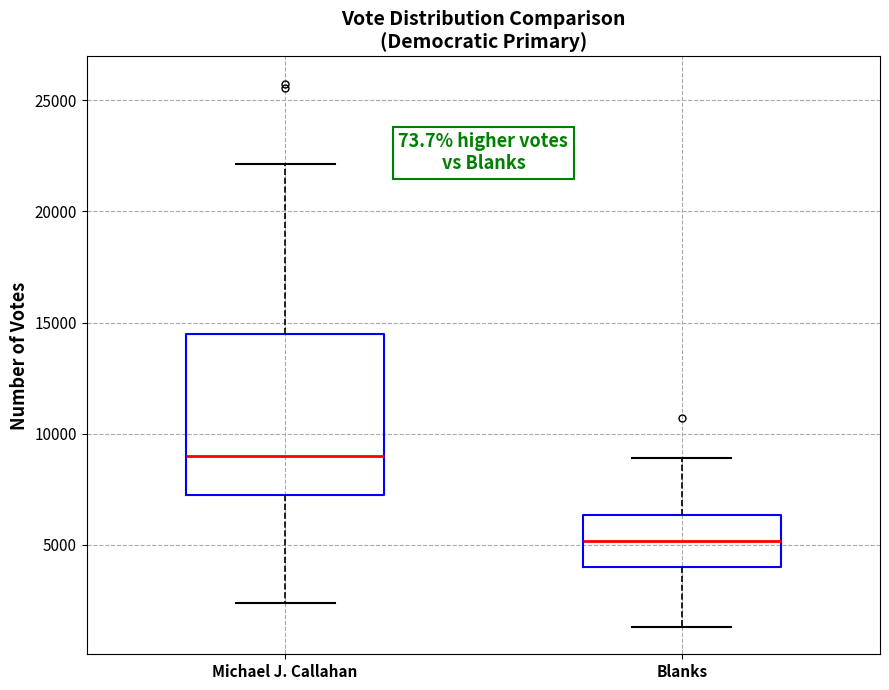

Which box's median line is the highest?

Michael J. Callahan